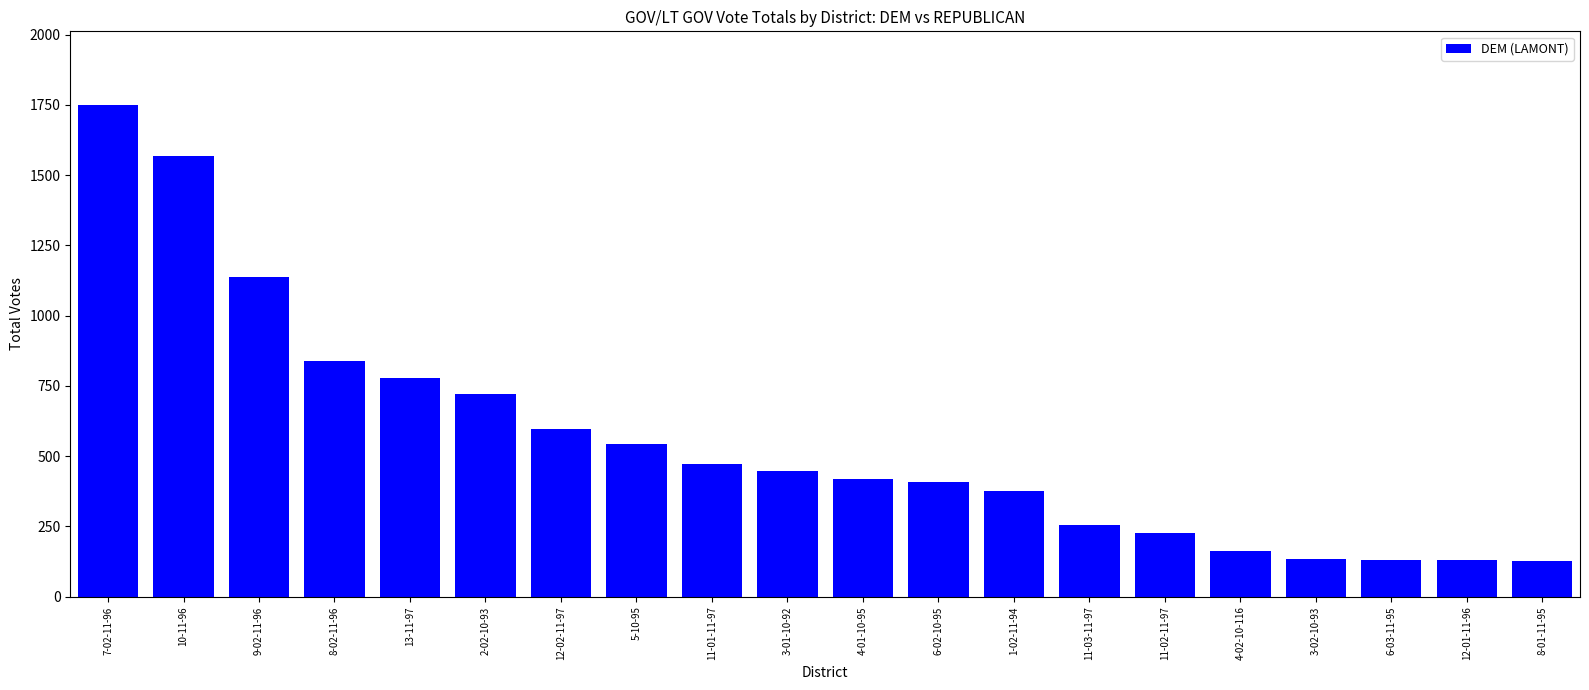

What is the difference between the values at 11-02-11-97 and 13-11-97?

550